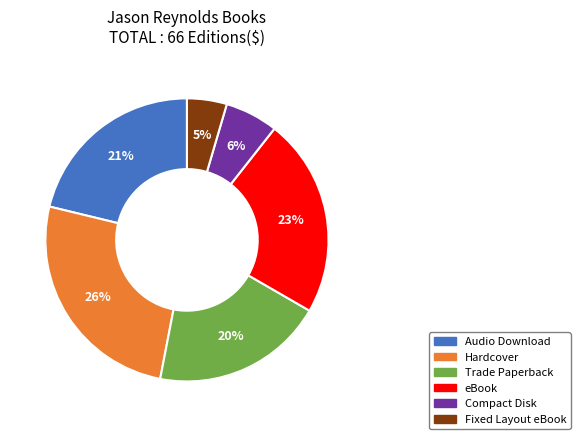

Is Trade Paperback the majority of the pie?

No